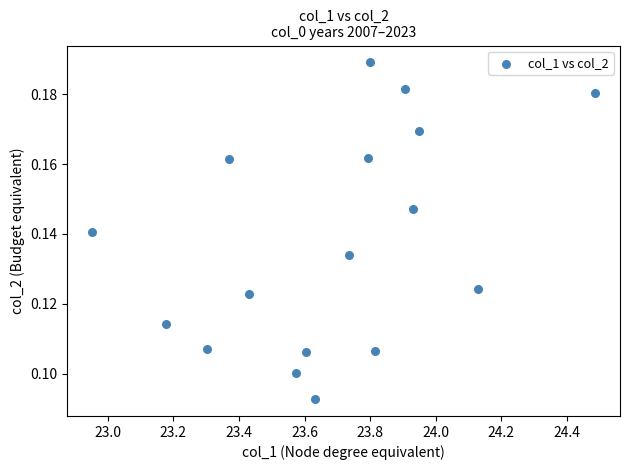

How many points are shown in the scatter plot?

17